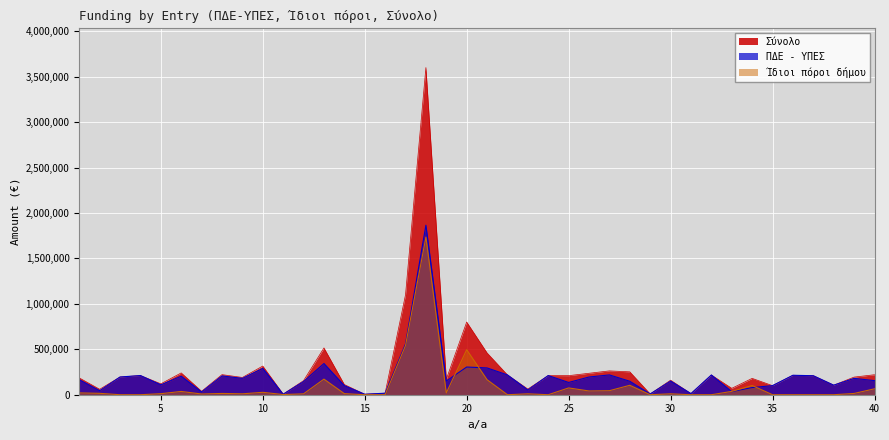

Count the number of data series in this chart.

3